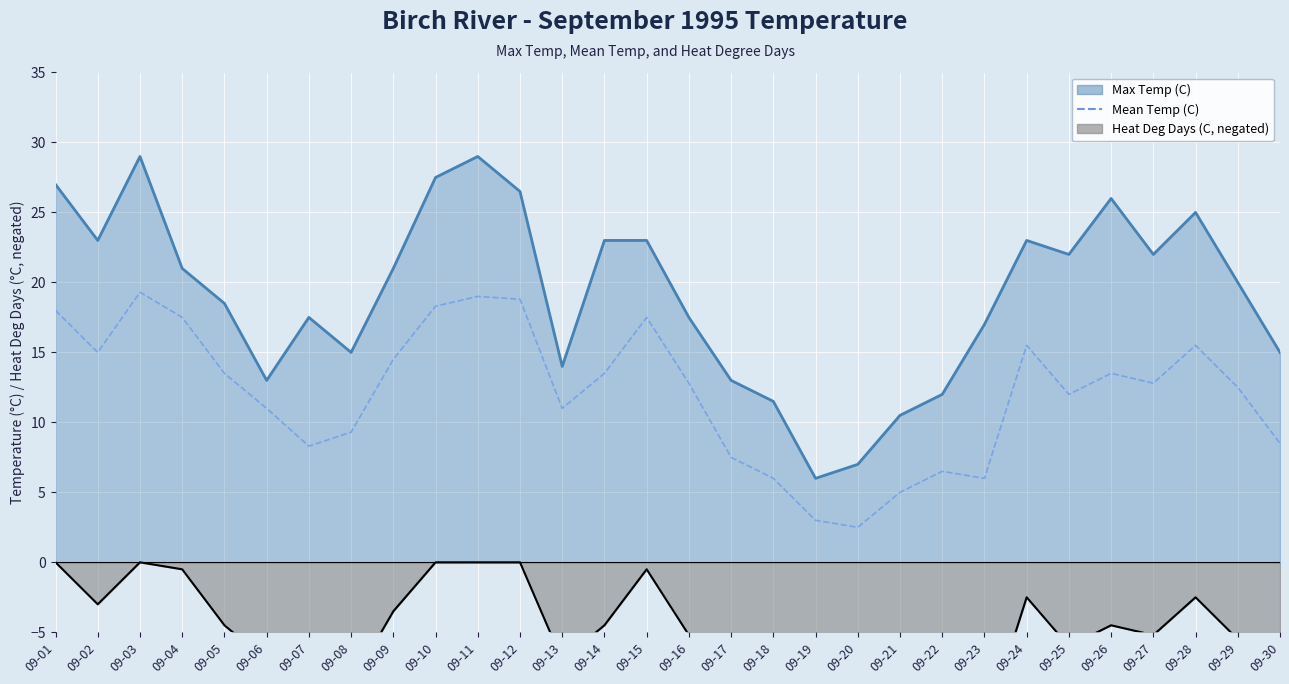

Reading right to left, extract all data points from this chart.

09-30=8.5	09-29=12.5	09-28=15.5	09-27=12.8	09-26=13.5	09-25=12.0	09-24=15.5	09-23=6.0	09-22=6.5	09-21=5.0	09-20=2.5	09-19=3.0	09-18=6.0	09-17=7.5	09-16=12.8	09-15=17.5	09-14=13.5	09-13=11.0	09-12=18.8	09-11=19.0	09-10=18.3	09-09=14.5	09-08=9.3	09-07=8.3	09-06=11.0	09-05=13.5	09-04=17.5	09-03=19.3	09-02=15.0	09-01=18.0